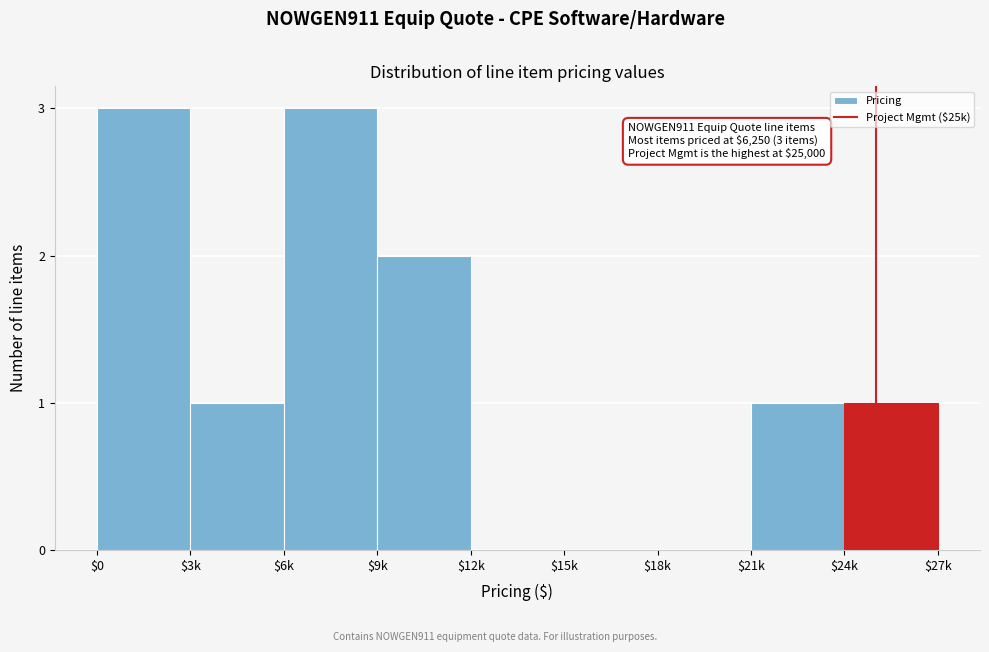

True or false: the data shows 0 at $18k.

True